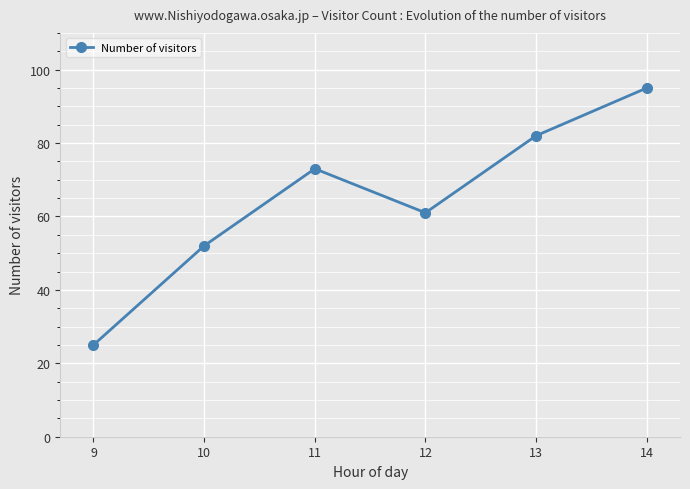

At which label is the value closest to 60?

12